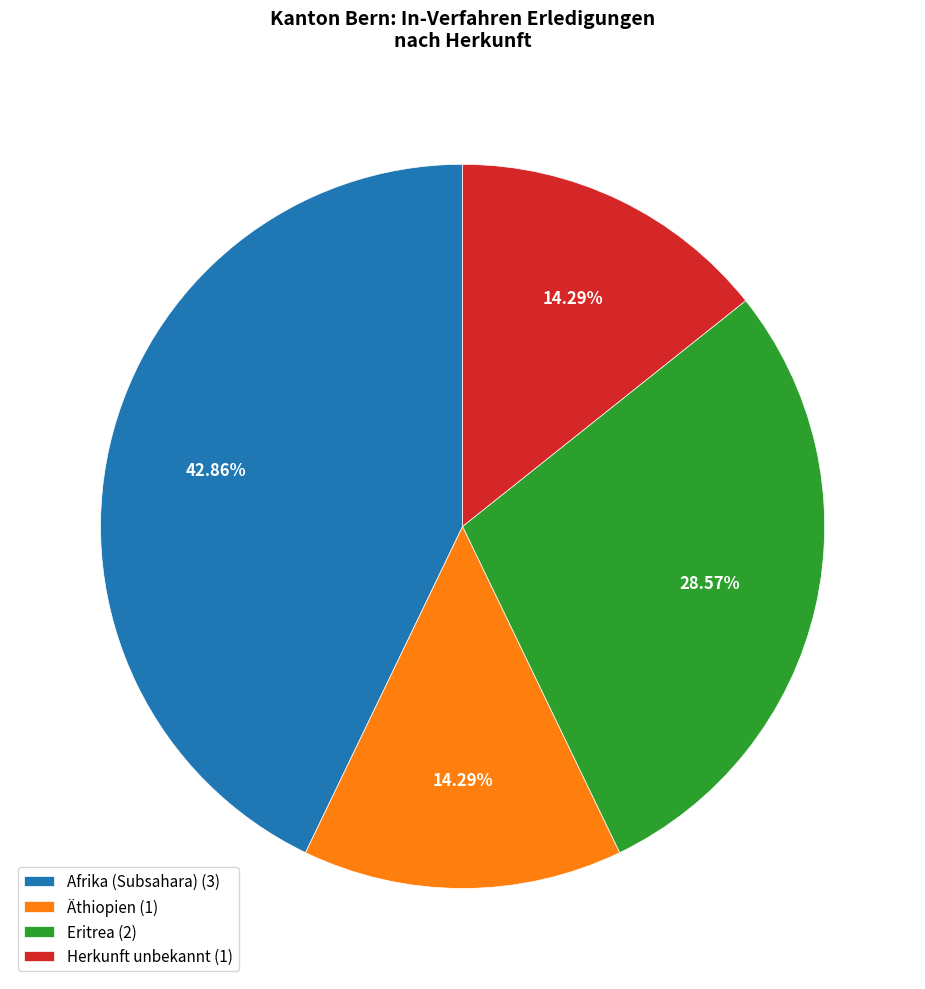

To the nearest percent, what is the difference between the largest and smallest slice percentages?

29%